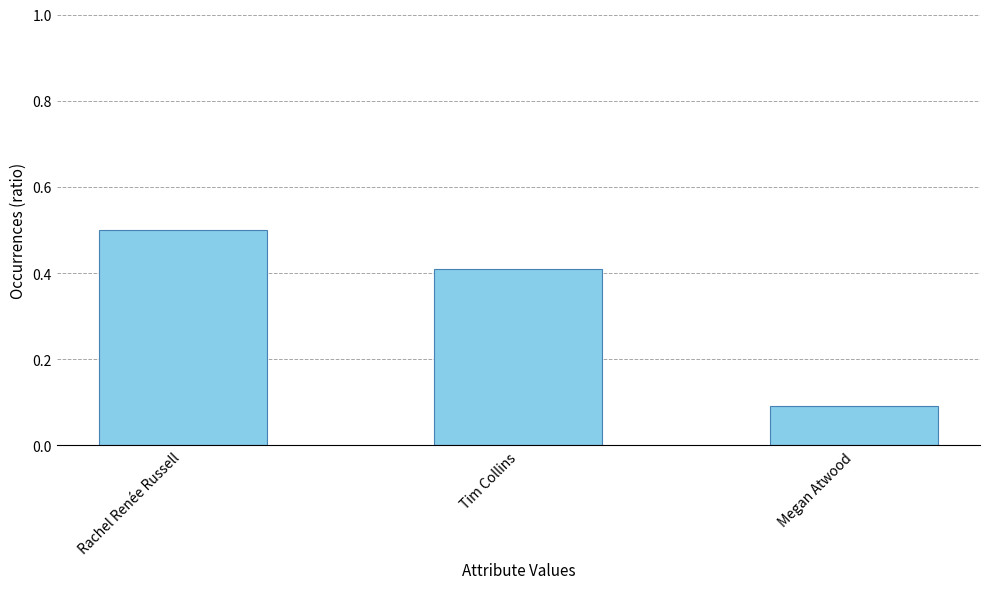

Count the number of categories in the chart.

3